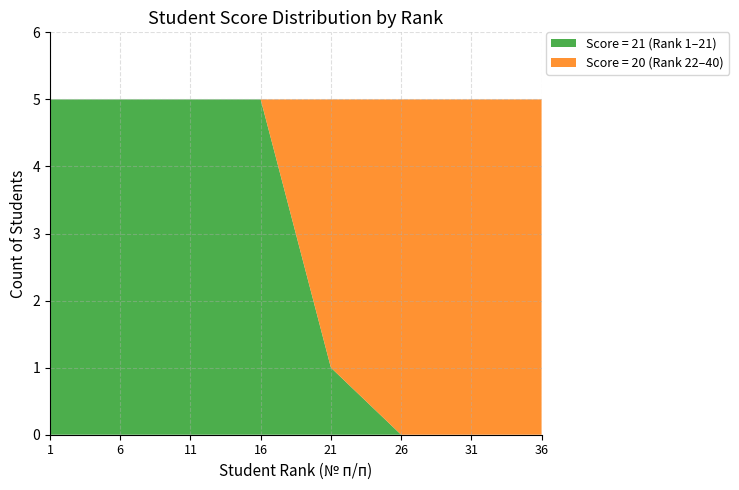

What is the total value across all series at 16?

5